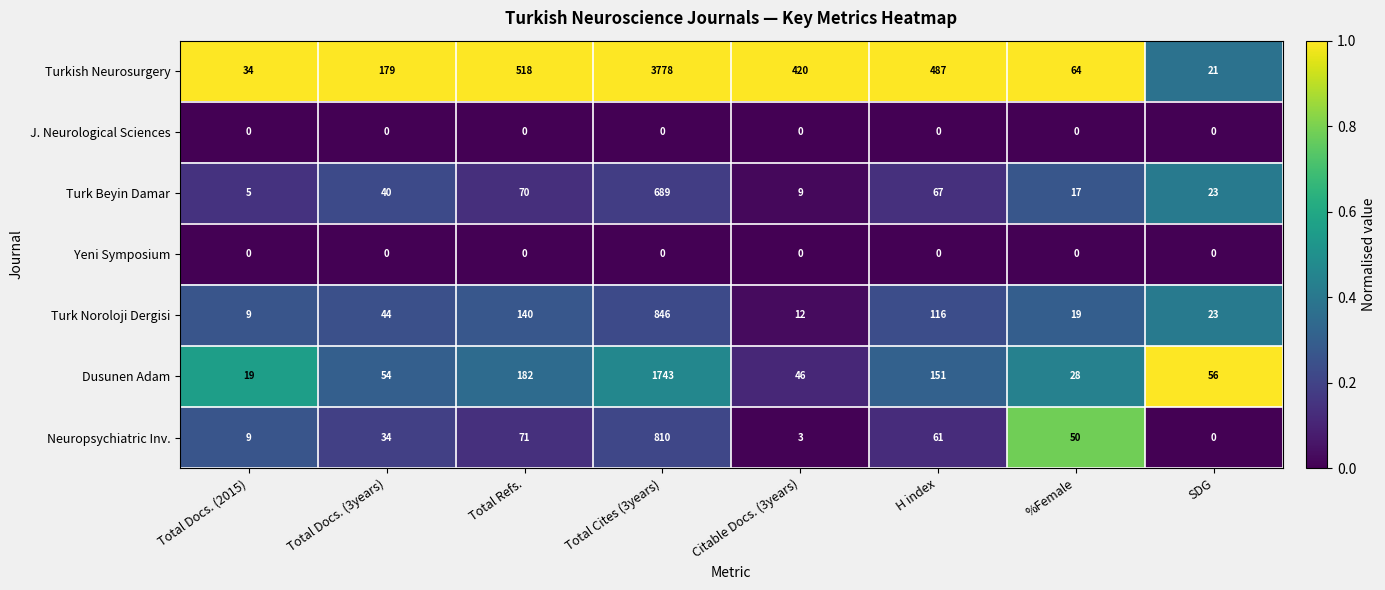

At which category does the chart reach its peak across all series?

Total Cites (3years)